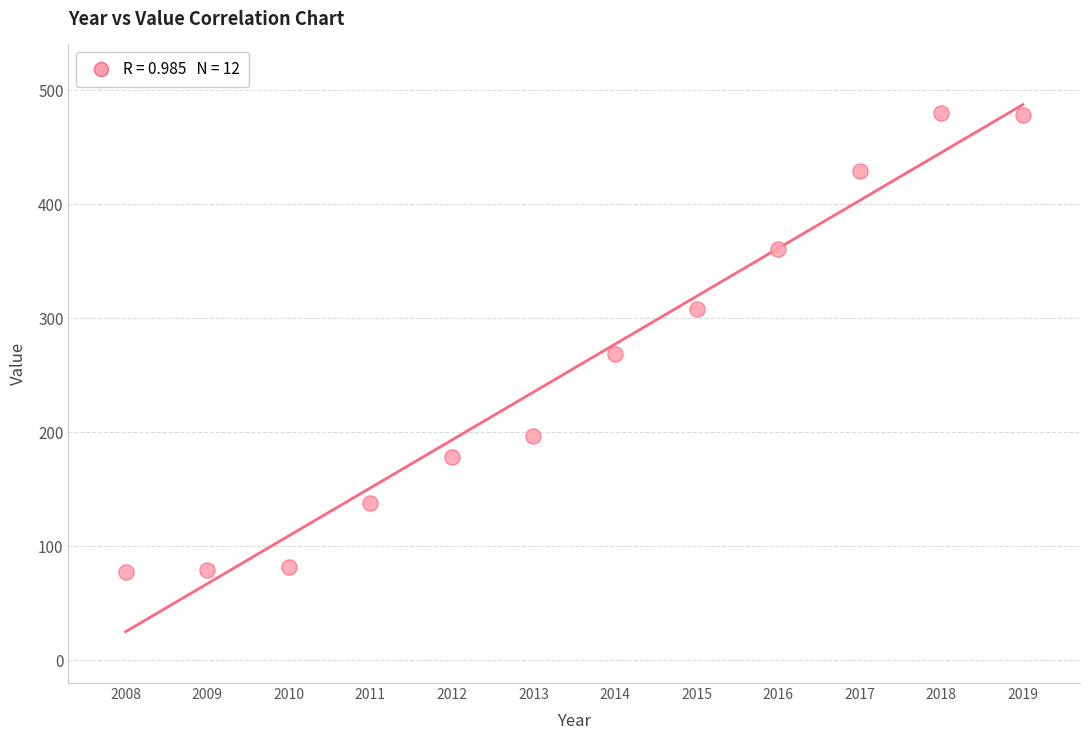

What is the range of X values (max minus min)?

11.0